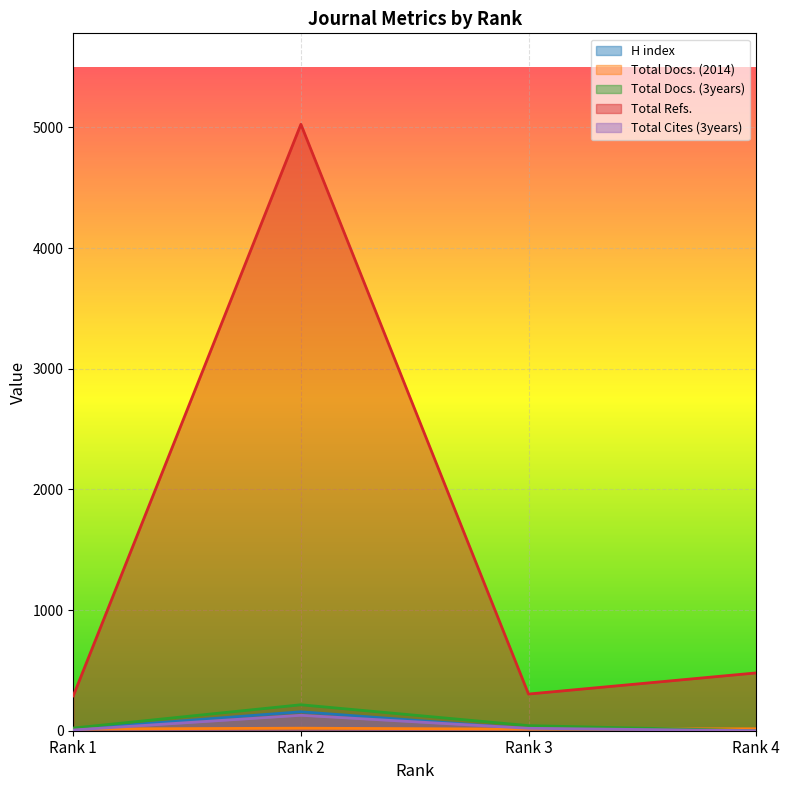

Is the value of H index at Rank 2 greater than the value of Total Docs. (3years) at Rank 1?

Yes